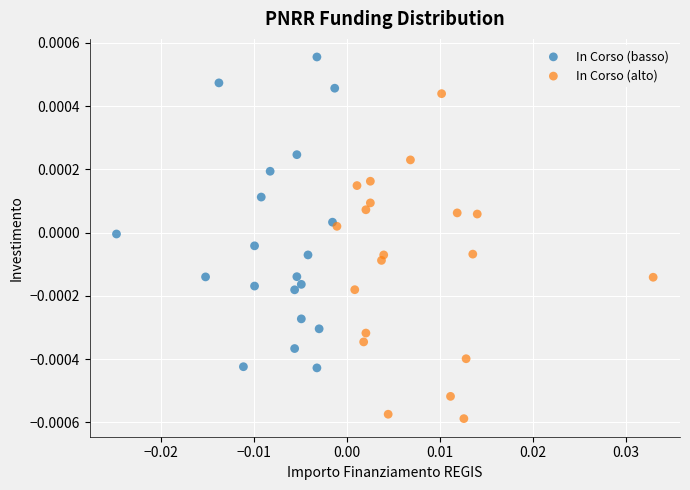

What are all the series names shown in the legend?

In Corso (basso), In Corso (alto)